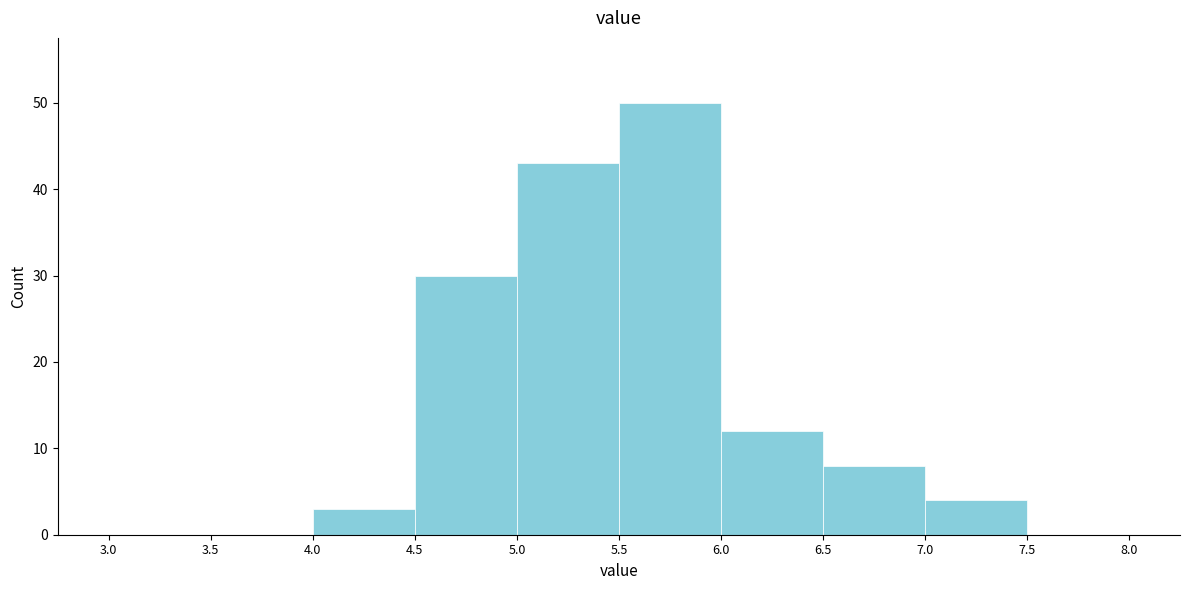

Reading left to right, list every bar in this chart as the range it spans on the x-axis followed by its height. The values are not printed on the chart, so give them approximately, as read against the axis.

3.0 to 3.5: 0
3.5 to 4.0: 0
4.0 to 4.5: 3
4.5 to 5.0: 30
5.0 to 5.5: 43
5.5 to 6.0: 50
6.0 to 6.5: 12
6.5 to 7.0: 8
7.0 to 7.5: 4
7.5 to 8.0: 0